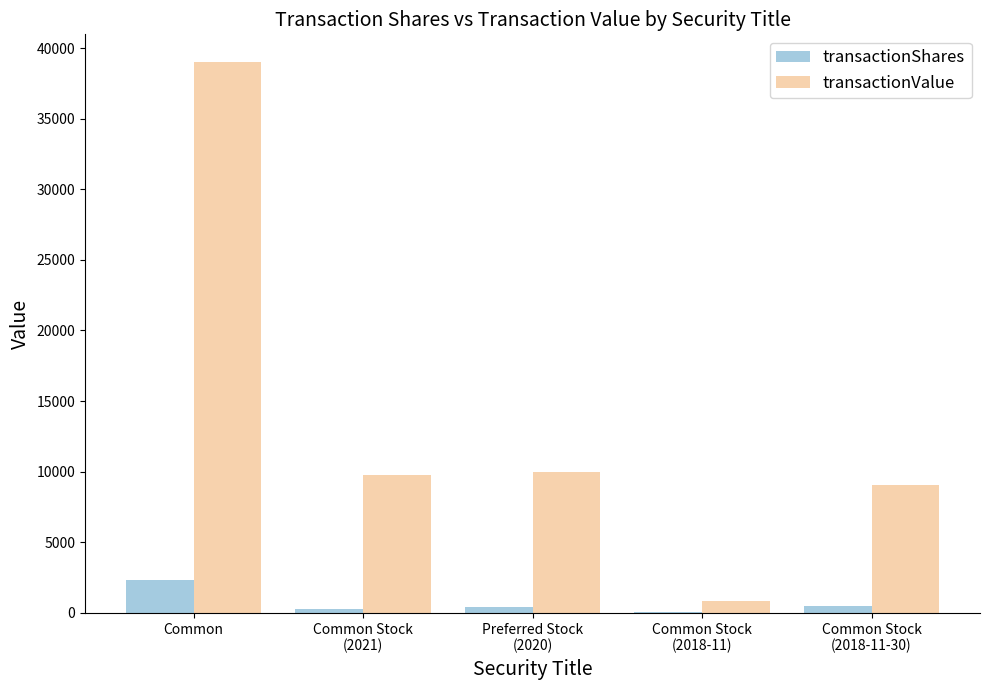

Does the chart contain stacked bars?

No